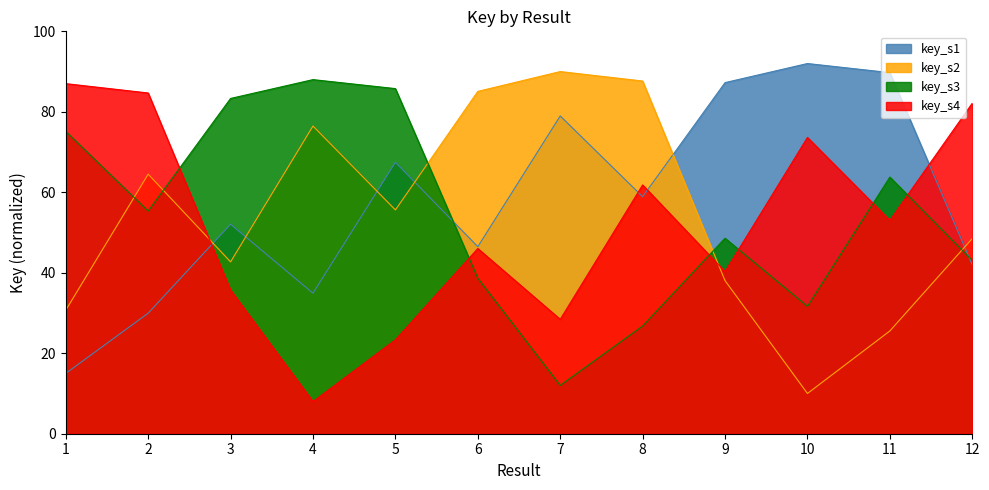

What is the sum of the values at 10 and 5?

159.5